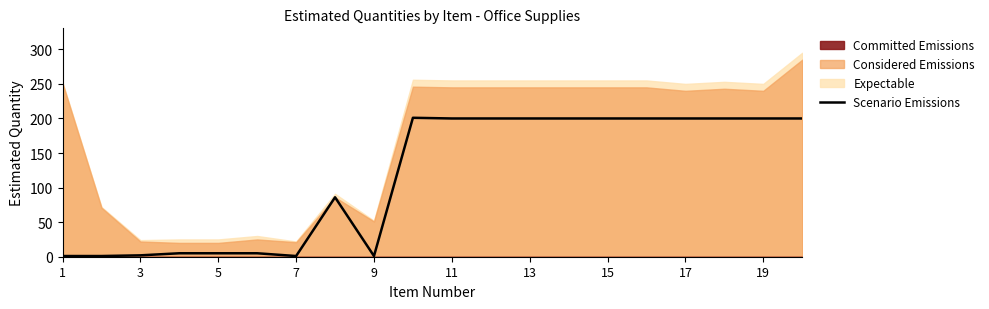

What is the minimum value shown in the chart?

1